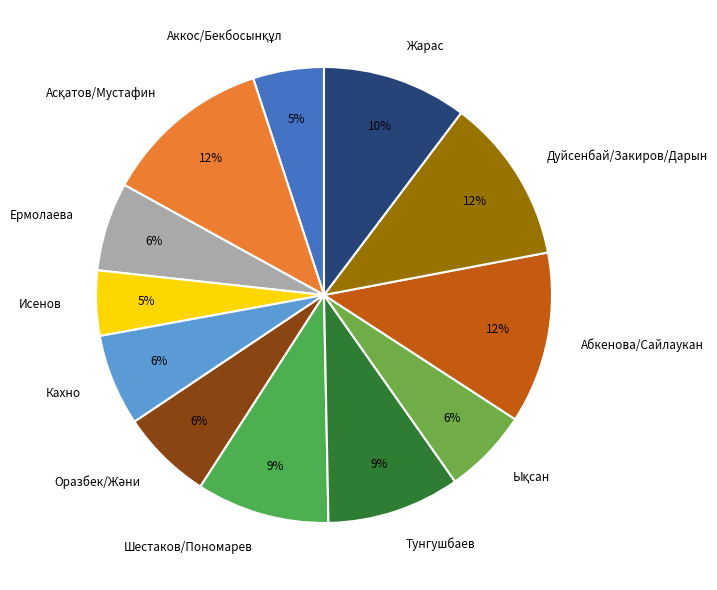

Does any single category account for the majority?

No